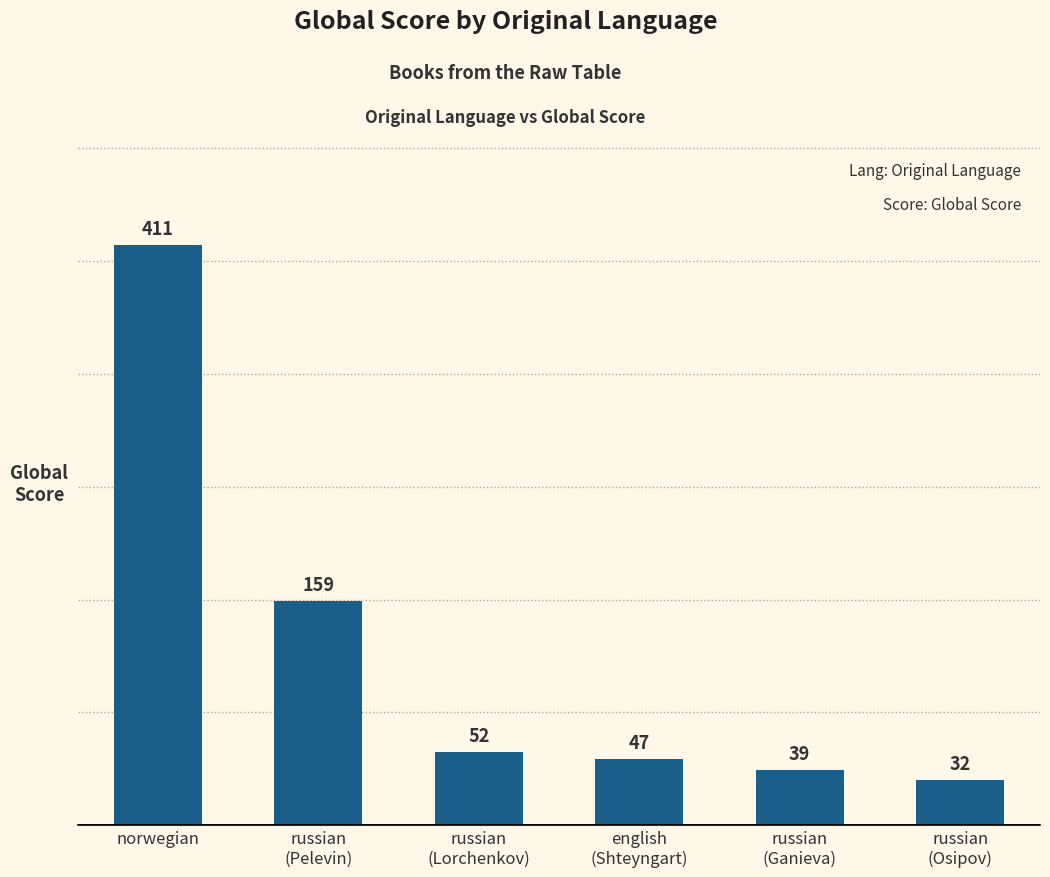

What is the ratio of the value at russian
(Lorchenkov) to the value at russian
(Osipov)?

1.6